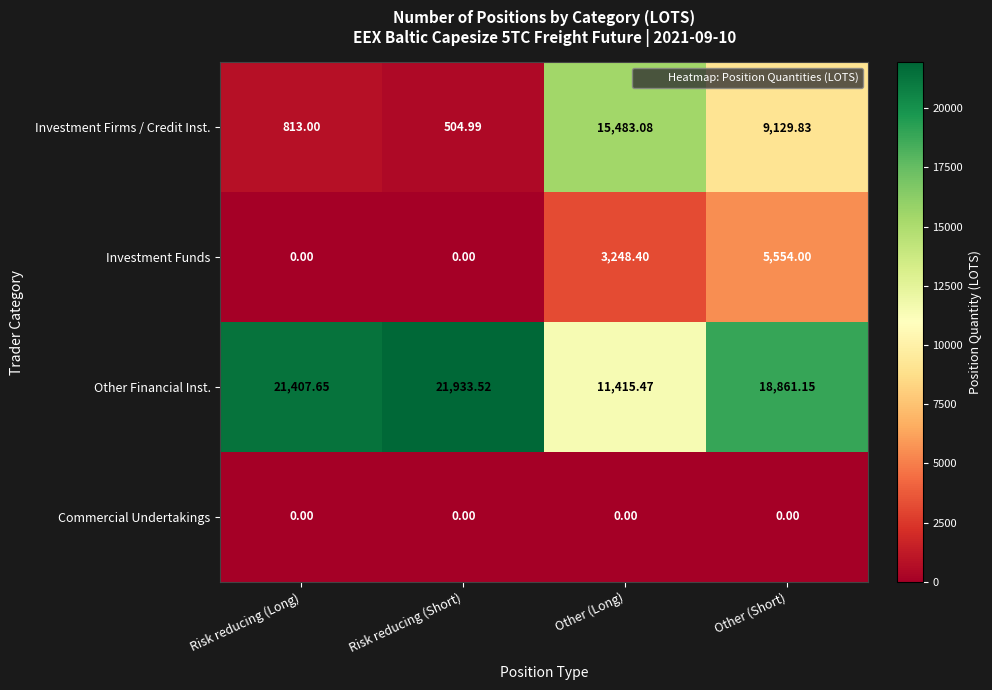

At which category is the sum across all series the highest?

Other (Short)